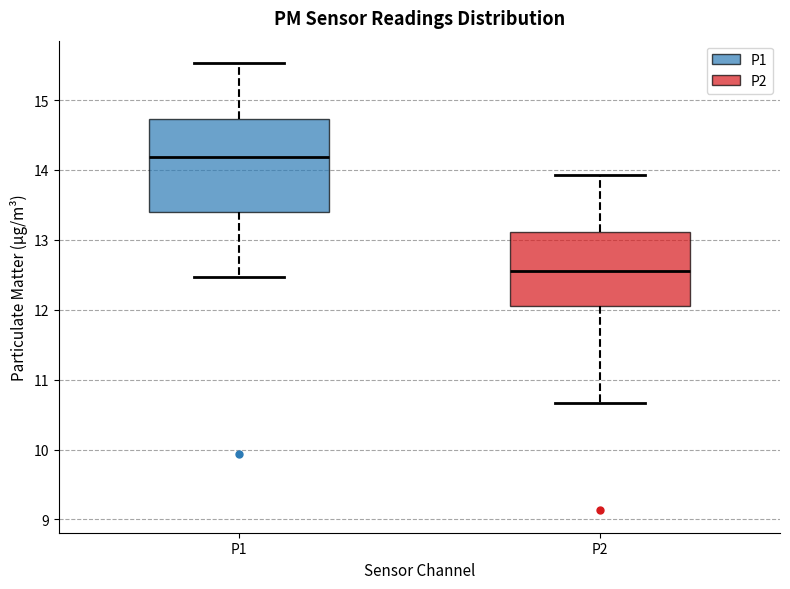

Where is the upper edge of the box for P1 on the y-axis? The values are not printed on the chart, so give them approximately, as read against the axis.

14.7